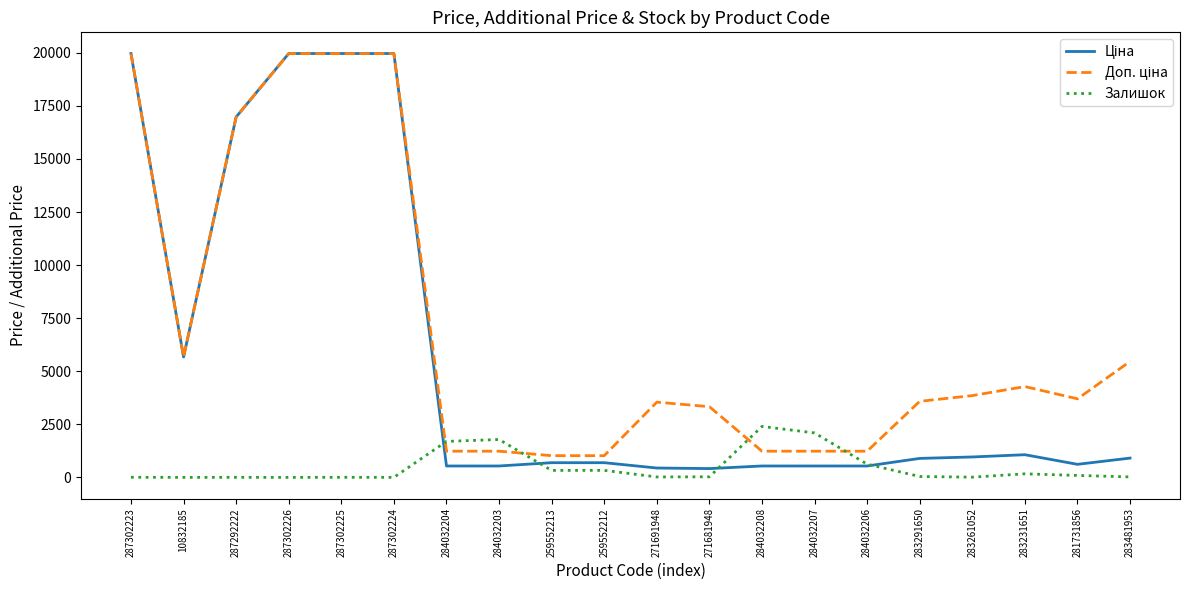

What is the greatest value displayed?

19964.2